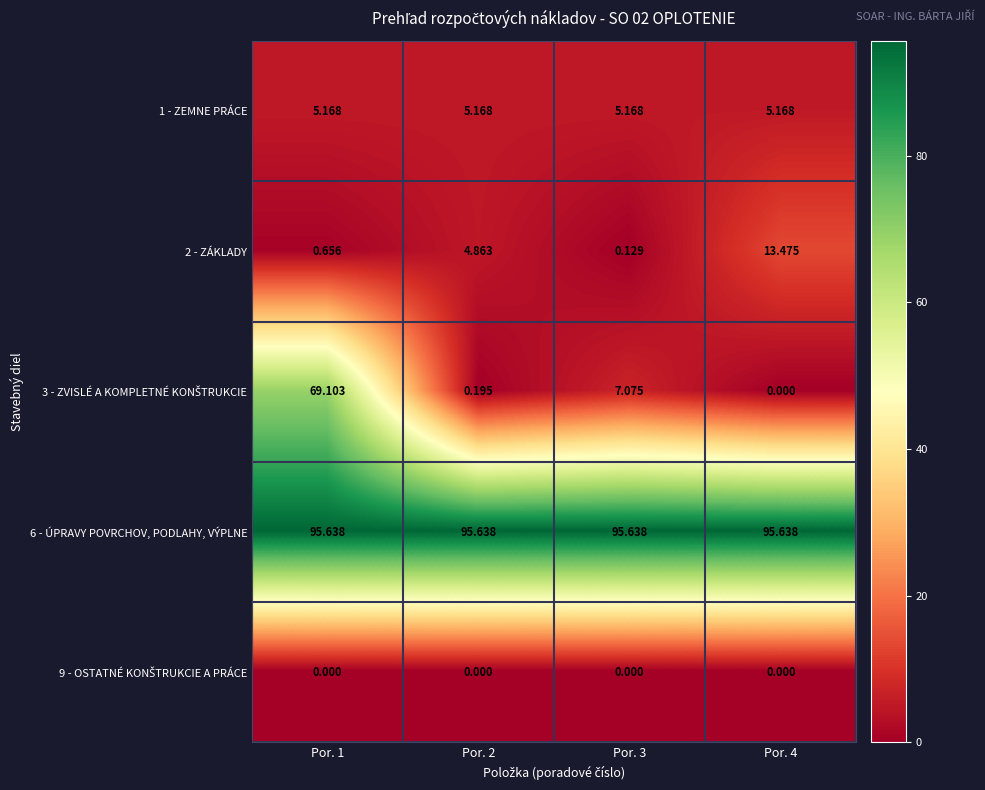

How many series are shown in this chart?

5